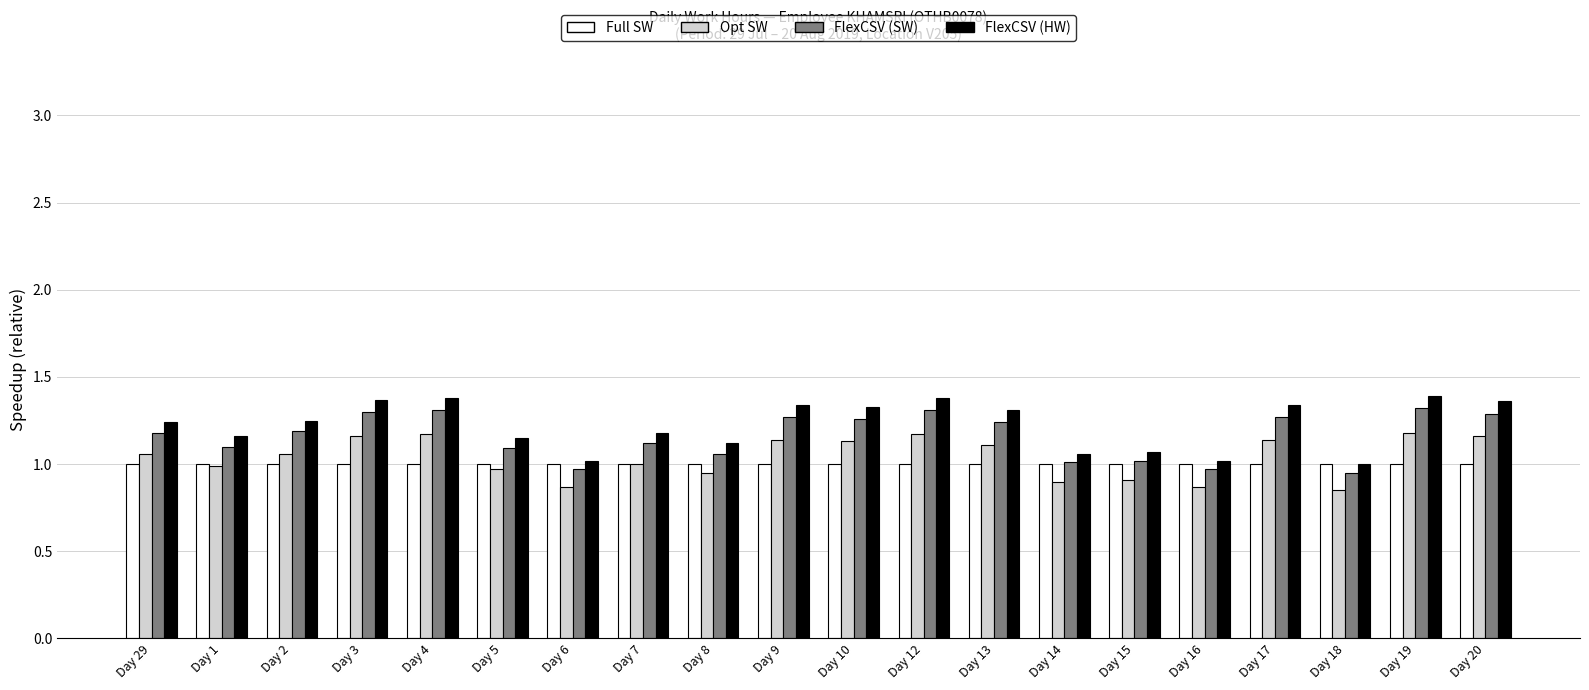

The FlexCSV (HW) series shows 1.2 at Day 2. True or false?

True